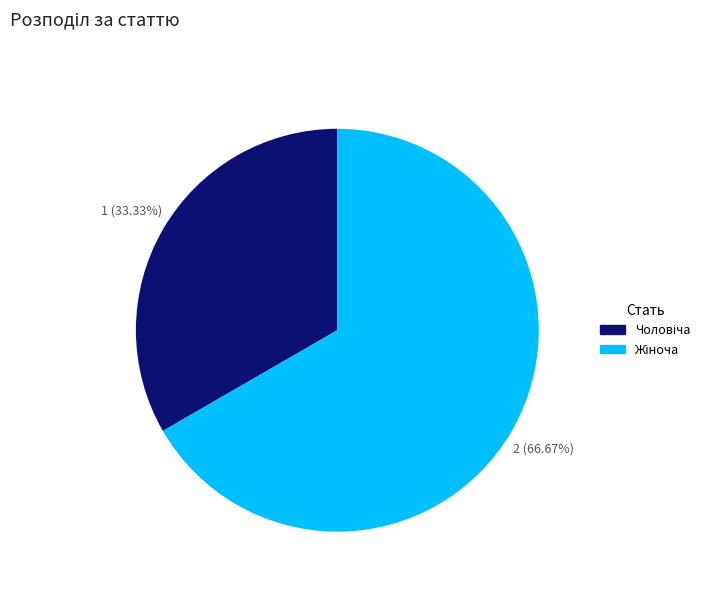

Is there a majority slice in this chart?

Yes